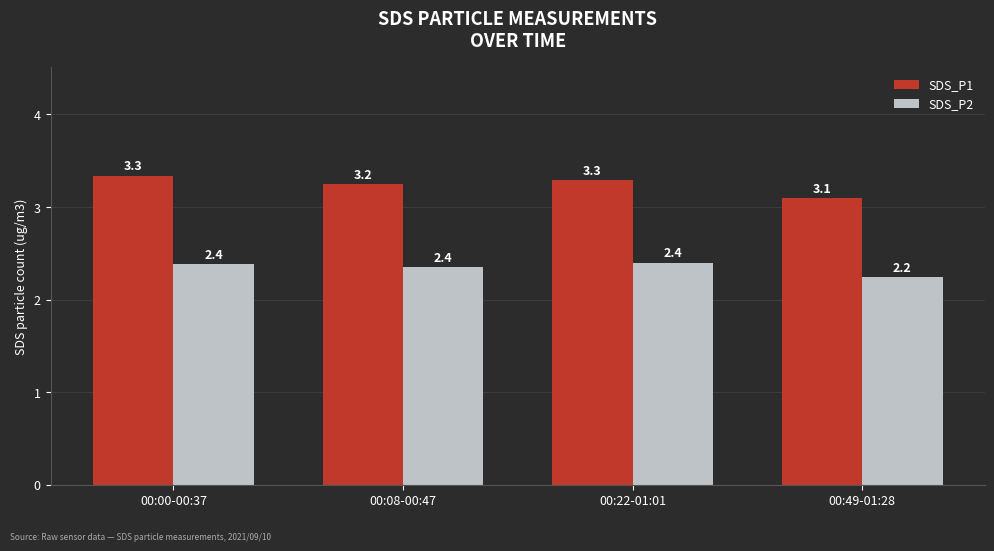

At 00:00-00:37, list the series in order from smallest to largest.

SDS_P2, SDS_P1